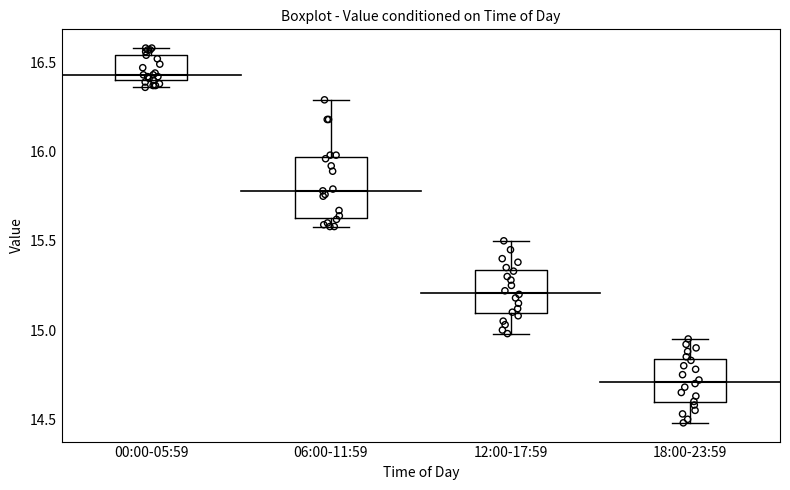

Comparing the boxes themselves (not the whiskers), which one is the tallest?

06:00-11:59